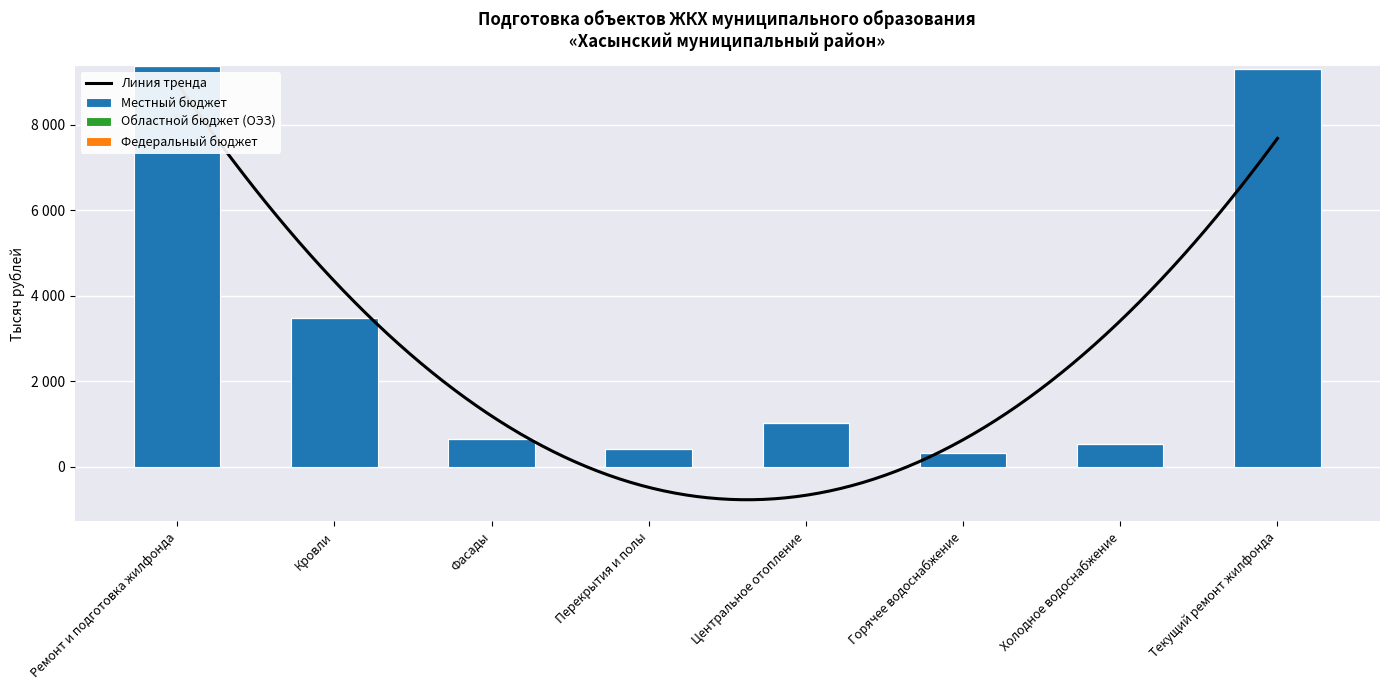

At Горячее водоснабжение, list the series in order from smallest to largest.

Областной бюджет (ОЭЗ), Федеральный бюджет, Местный бюджет